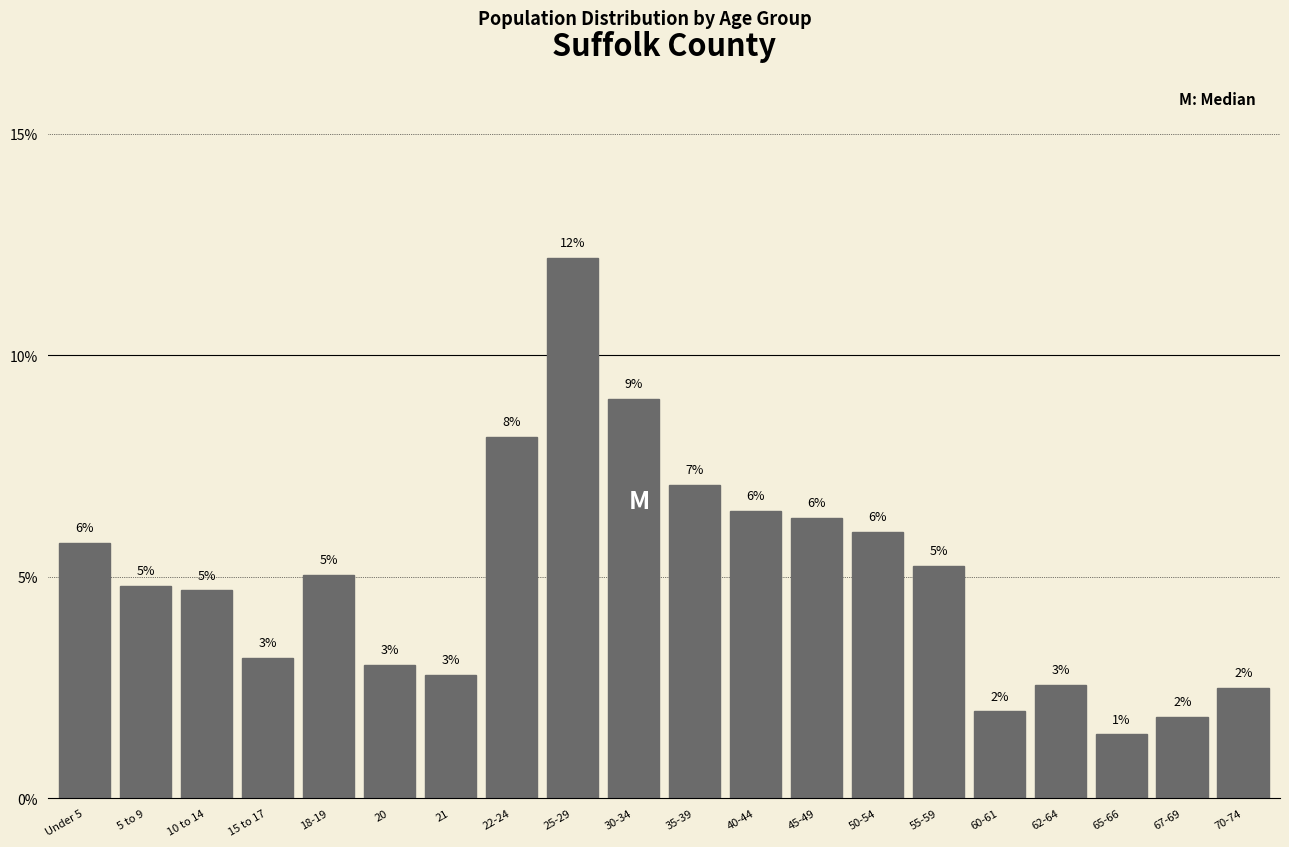

Read the value at 60-61.

2.0